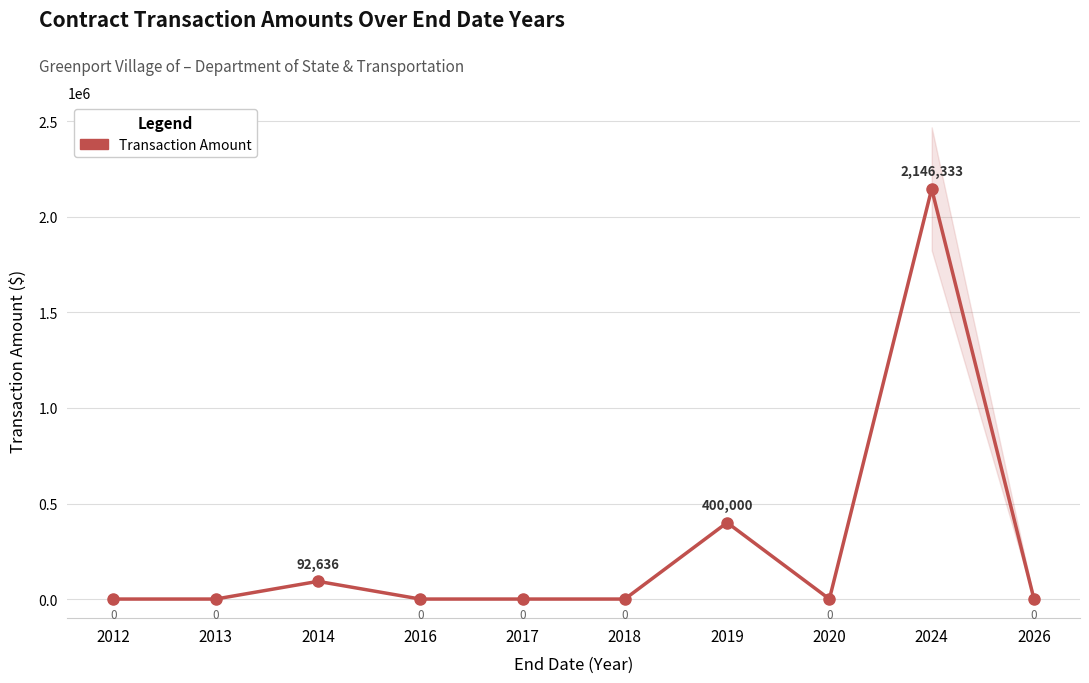

The chart shows a value of 3207118 at 2024. True or false?

False